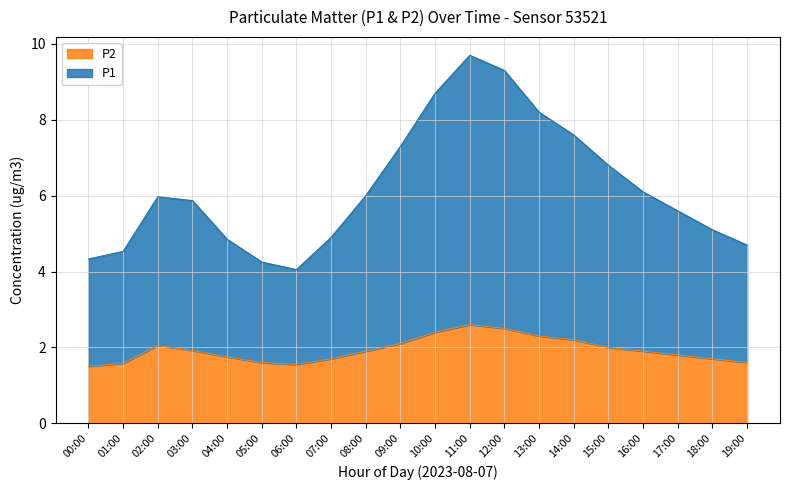

Reading left to right, extract all data points from this chart.

P1: 4.3	4.5	6.0	5.9	4.8	4.2	4.0	4.9	6.0	7.3	8.7	9.7	9.3	8.2	7.6	6.8	6.1	5.6	5.1	4.7
P2: 1.5	1.6	2.0	1.9	1.8	1.6	1.6	1.7	1.9	2.1	2.4	2.6	2.5	2.3	2.2	2.0	1.9	1.8	1.7	1.6